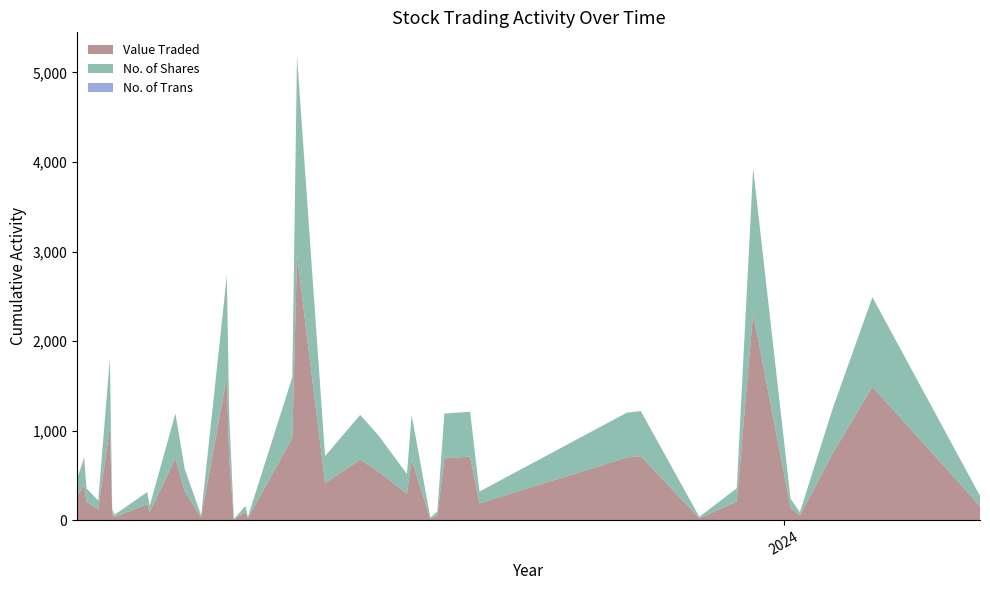

Reading left to right, what are all the values shown in this chart?

Value Traded: 25/03/2024=157	08/02/2024=1490	22/01/2024=745	08/01/2024=52	04/01/2024=140	19/12/2023=2312	12/12/2023=208	26/11/2023=21	01/11/2023=715	26/10/2023=700	24/08/2023=187	20/08/2023=710	09/08/2023=690	06/08/2023=55	03/08/2023=16	26/07/2023=675	24/07/2023=295	12/07/2023=540	04/07/2023=675	19/06/2023=414	07/06/2023=2959	05/06/2023=919	17/05/2023=21	16/05/2023=92	11/05/2023=7	09/05/2023=689	08/05/2023=1598	27/04/2023=31	20/04/2023=325	16/04/2023=690	05/04/2023=90	04/04/2023=180	21/03/2023=34	20/03/2023=68	19/03/2023=1038	14/03/2023=125	09/03/2023=202	08/03/2023=402	07/03/2023=352	05/03/2023=268
No. of Shares: 25/03/2024=114	08/02/2024=1000	22/01/2024=500	08/01/2024=35	04/01/2024=100	19/12/2023=1617	12/12/2023=146	26/11/2023=15	01/11/2023=500	26/10/2023=500	24/08/2023=131	20/08/2023=500	09/08/2023=500	06/08/2023=41	03/08/2023=12	26/07/2023=500	24/07/2023=219	12/07/2023=399	04/07/2023=500	19/06/2023=300	07/06/2023=2224	05/06/2023=676	17/05/2023=15	16/05/2023=67	11/05/2023=5	09/05/2023=499	08/05/2023=1130	27/04/2023=23	20/04/2023=245	16/04/2023=500	05/04/2023=67	04/04/2023=133	21/03/2023=25	20/03/2023=50	19/03/2023=769	14/03/2023=92	09/03/2023=151	08/03/2023=300	07/03/2023=262	05/03/2023=200
No. of Trans: 25/03/2024=1	08/02/2024=1	22/01/2024=1	08/01/2024=1	04/01/2024=1	19/12/2023=3	12/12/2023=4	26/11/2023=1	01/11/2023=4	26/10/2023=1	24/08/2023=2	20/08/2023=1	09/08/2023=1	06/08/2023=2	03/08/2023=1	26/07/2023=2	24/07/2023=2	12/07/2023=2	04/07/2023=1	19/06/2023=2	07/06/2023=6	05/06/2023=3	17/05/2023=2	16/05/2023=1	11/05/2023=1	09/05/2023=3	08/05/2023=8	27/04/2023=1	20/04/2023=2	16/04/2023=1	05/04/2023=1	04/04/2023=2	21/03/2023=2	20/03/2023=1	19/03/2023=1	14/03/2023=2	09/03/2023=3	08/03/2023=4	07/03/2023=5	05/03/2023=1